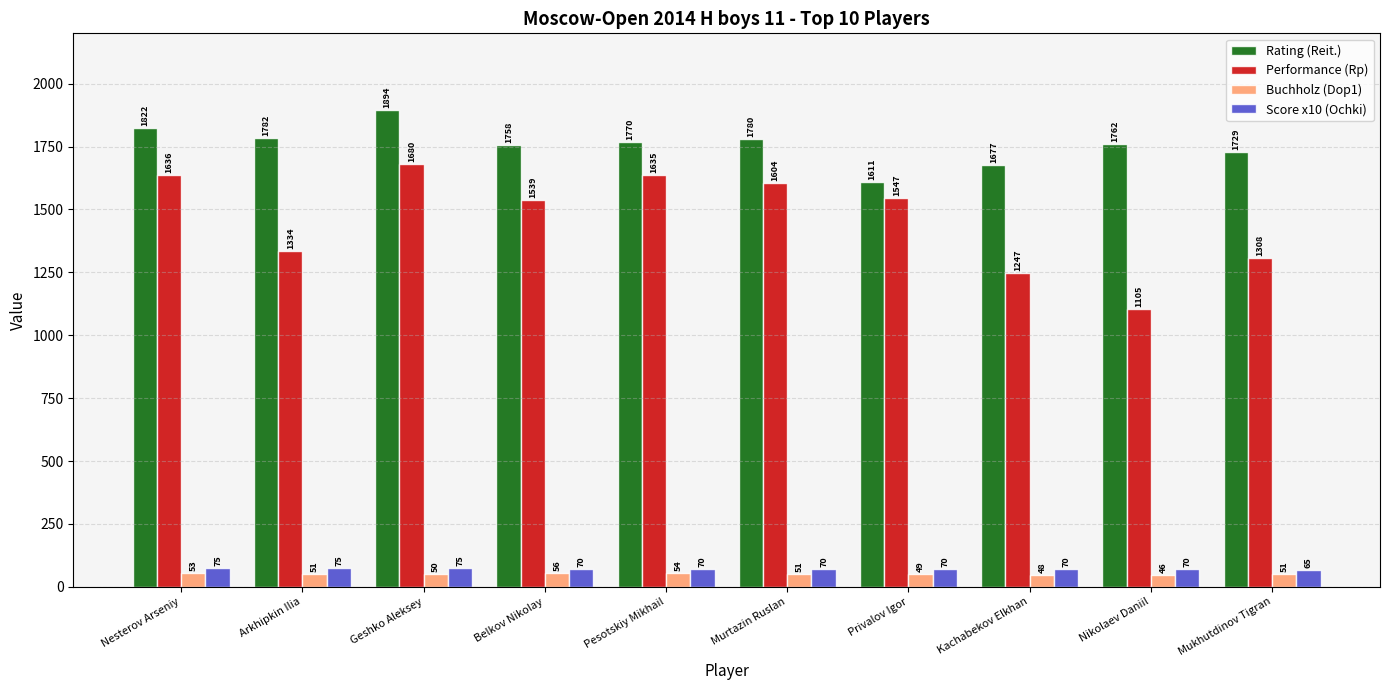

How many bars are there in each group?

4